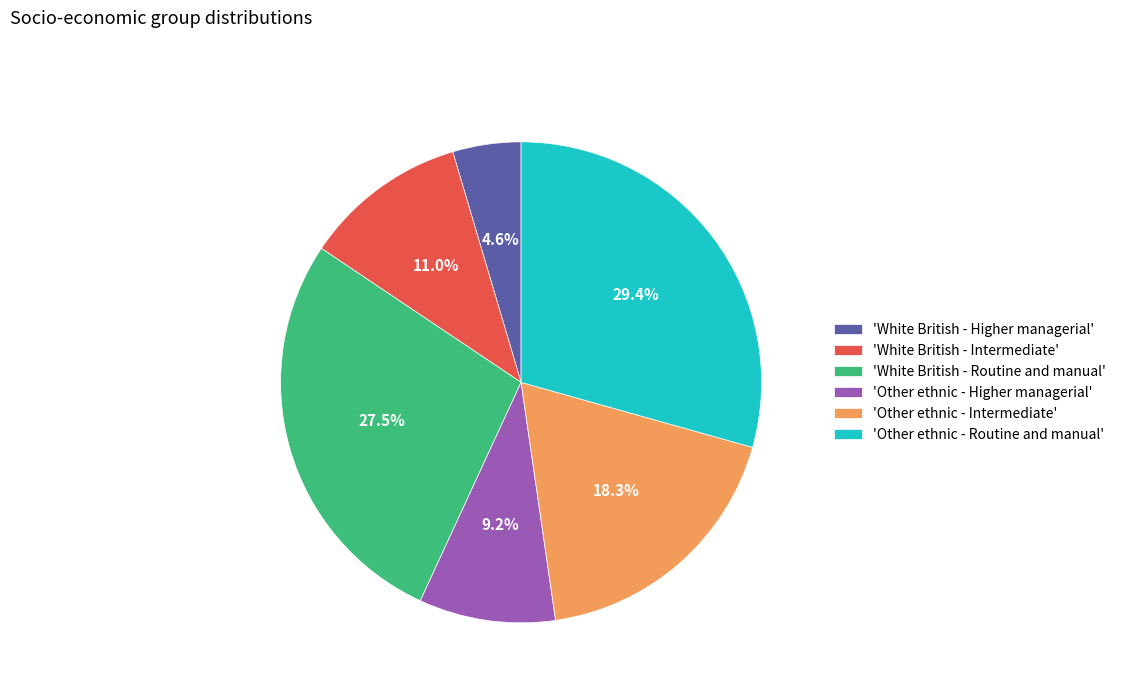

Does any single category account for the majority?

No